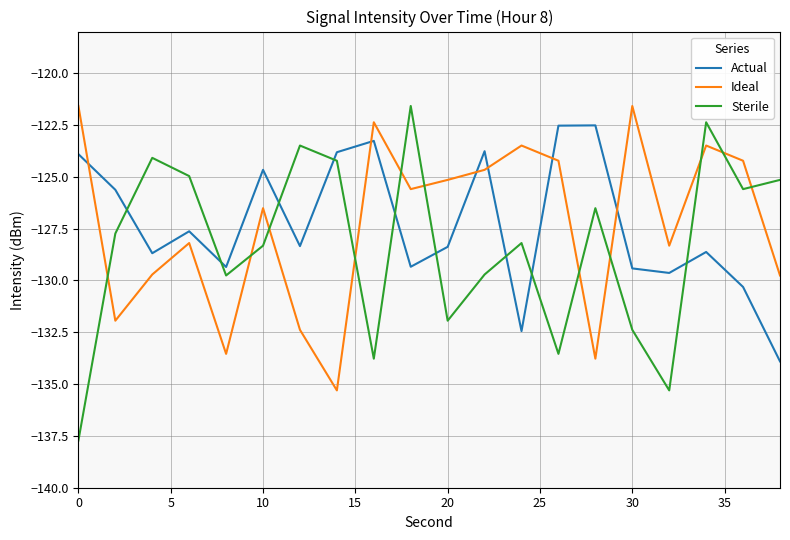

What are all the series names shown in the legend?

Actual, Ideal, Sterile